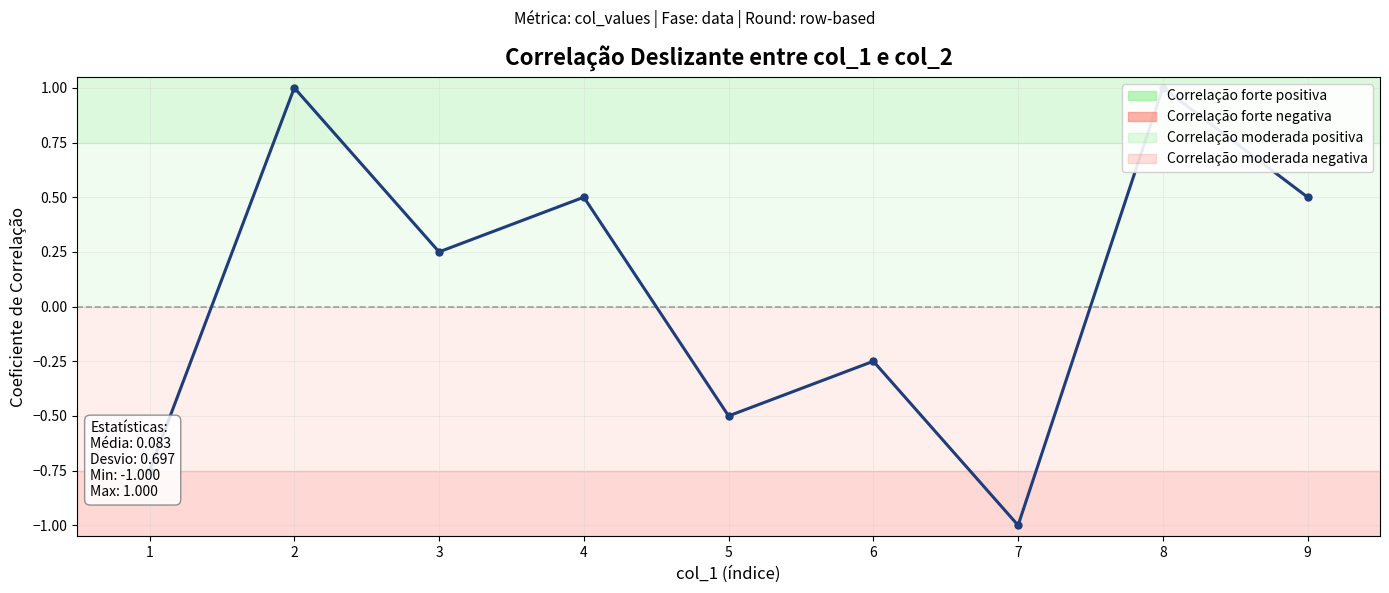

How many distinct data groups are displayed?

1